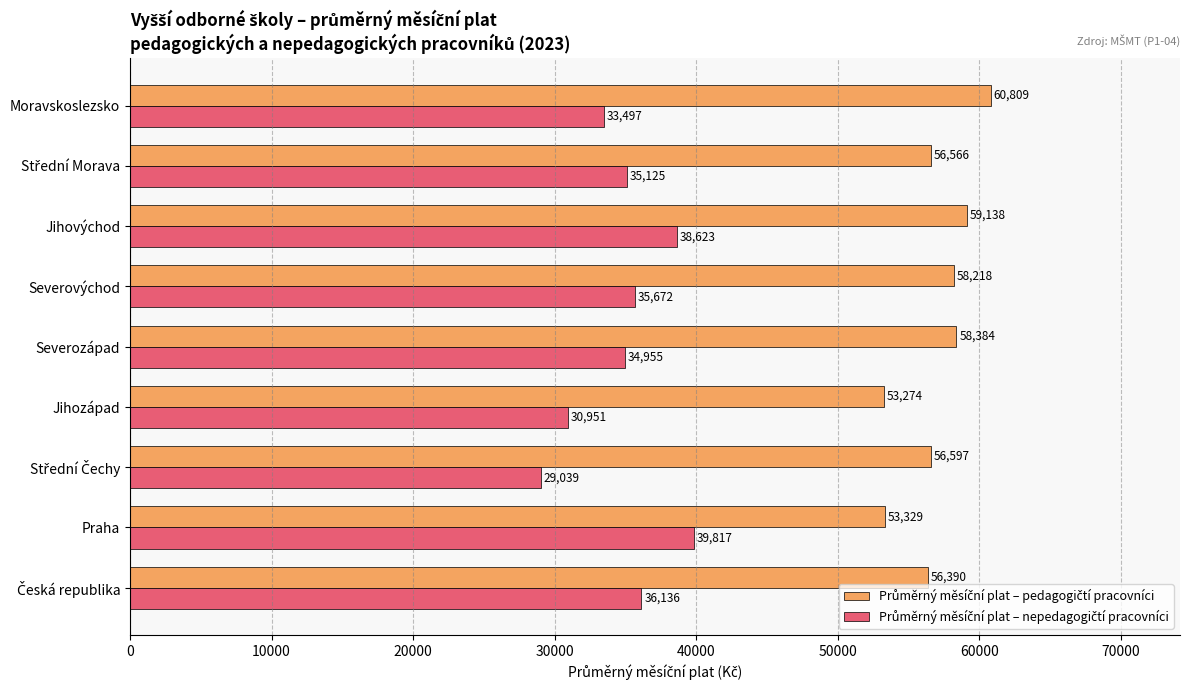

At how many categories does at least one series exceed 37705?

9